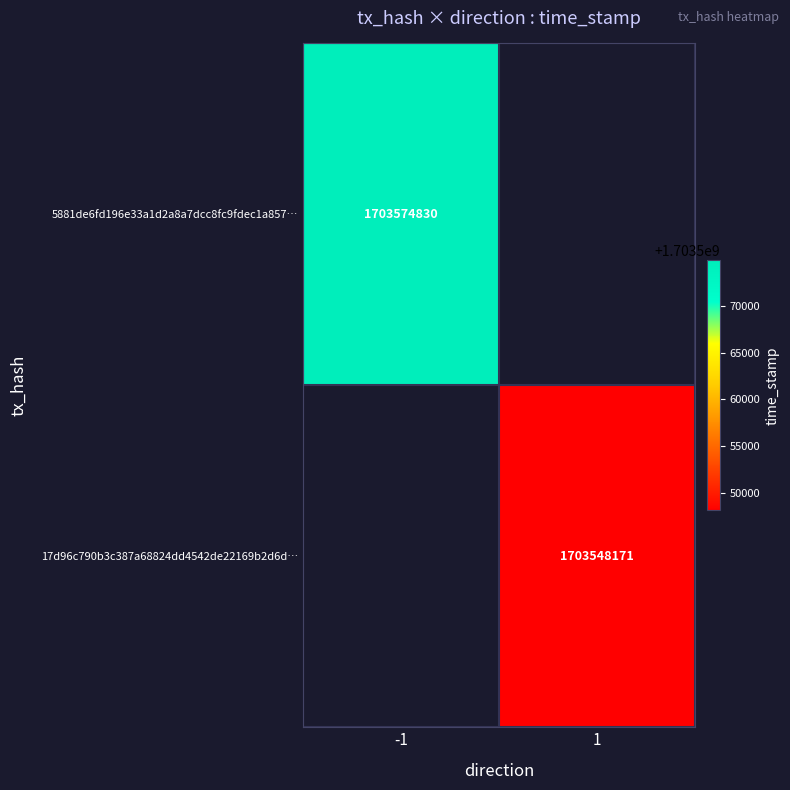

The 5881de6fd196e33a1d2a8a7dcc8fc9fdec1a857… series shows 1703574830 at -1. True or false?

True